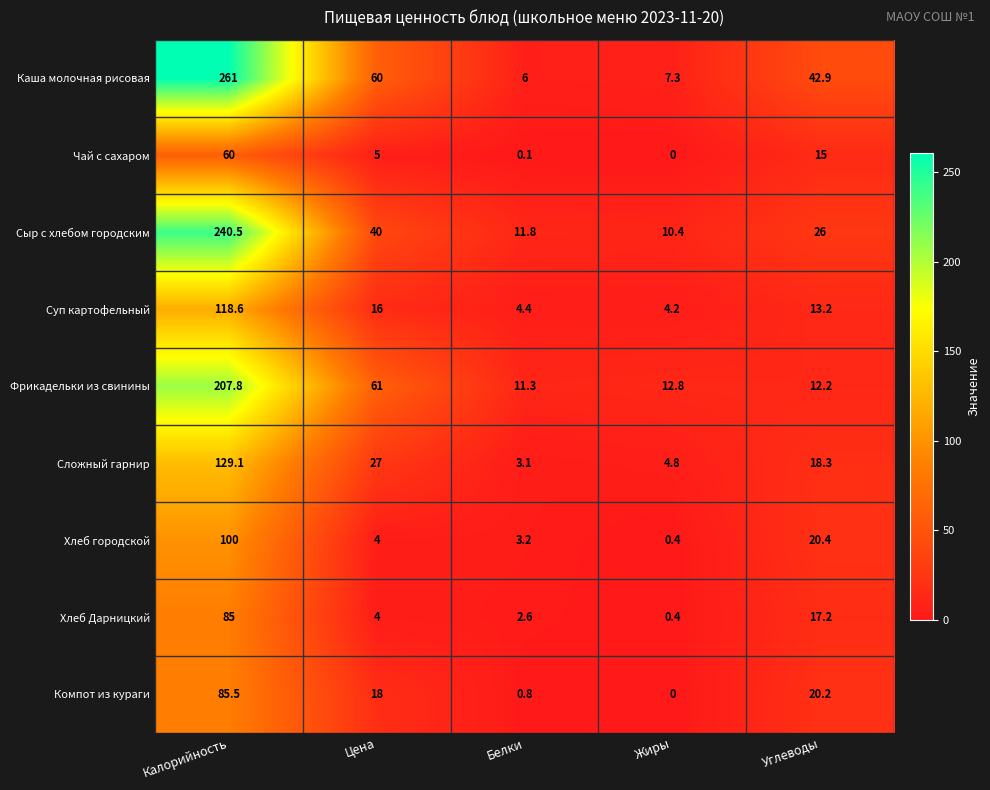

What is the difference between the maximum and minimum values in the Сыр с хлебом городским series?

230.1